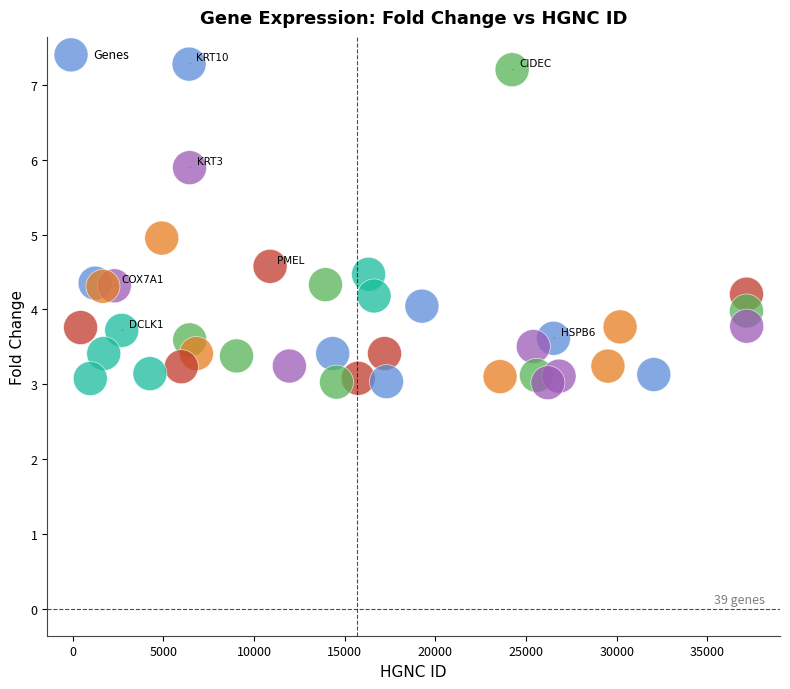

What is the range of Y values (max minus min)?

4.3